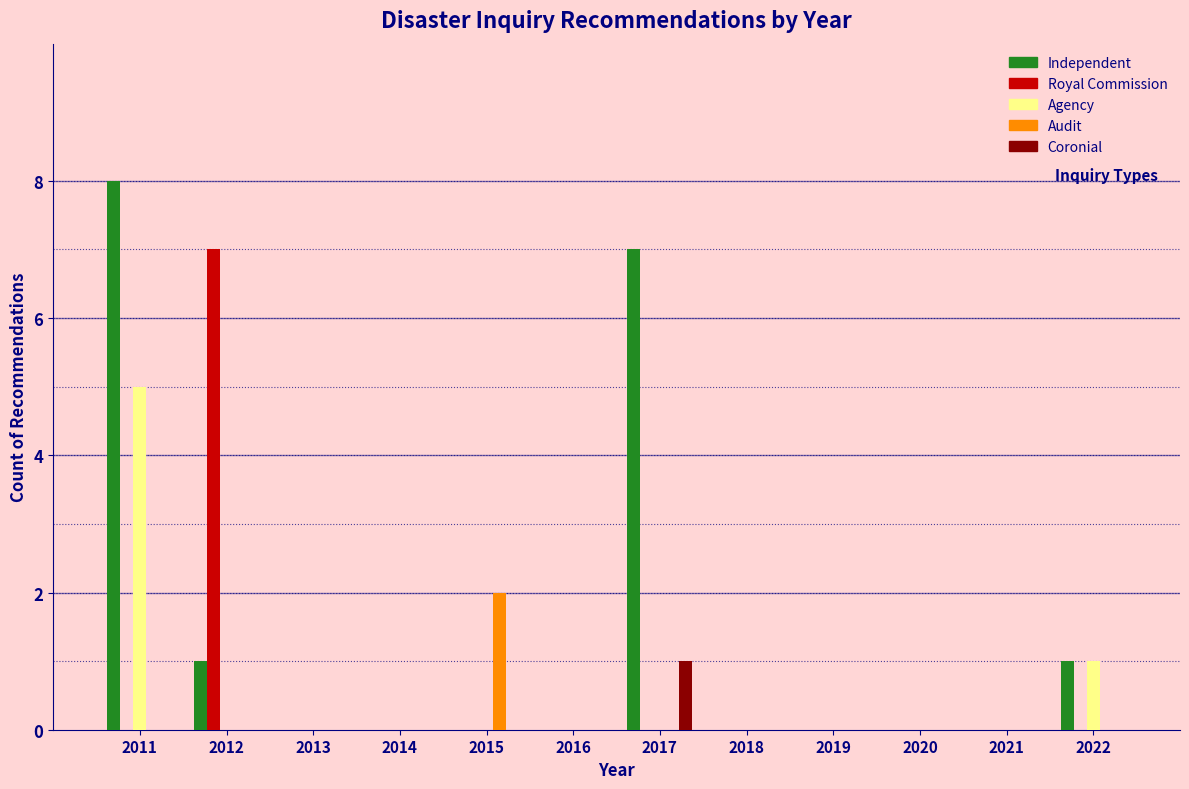

Is it true that Audit equals 0 at 2019?

True